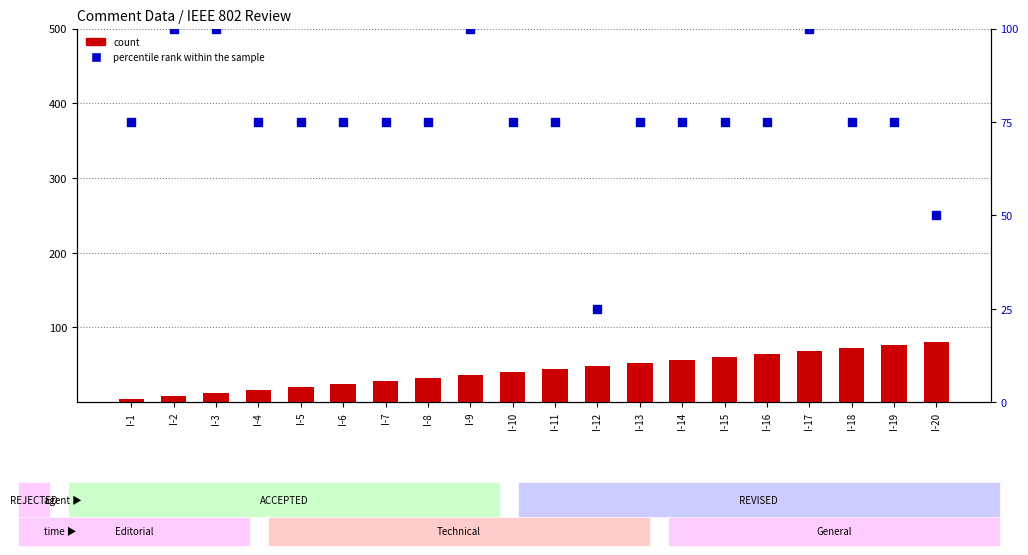

Which series has the largest total across all categories?

percentile rank within the sample